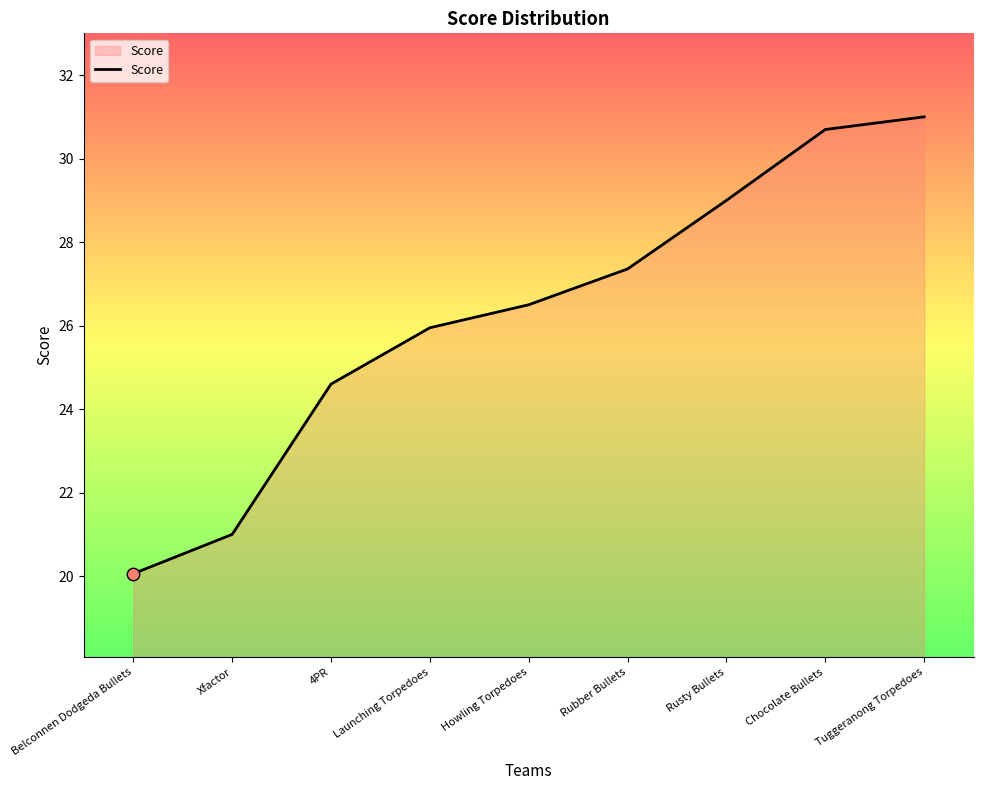

What is the change in value from Belconnen Dodgeda Bullets to Rubber Bullets?

+7.3